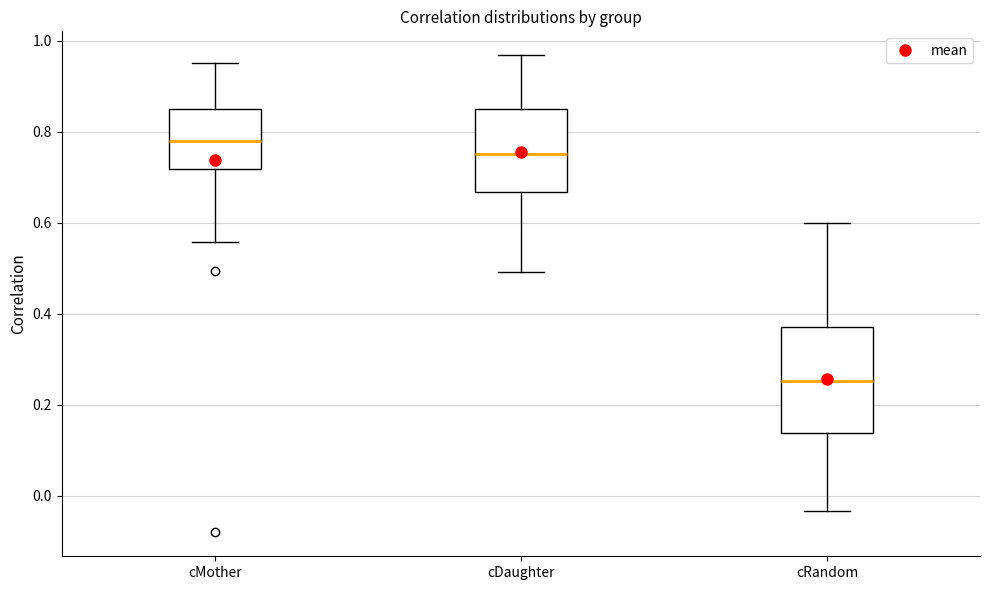

Which box has the lowest median line?

cRandom